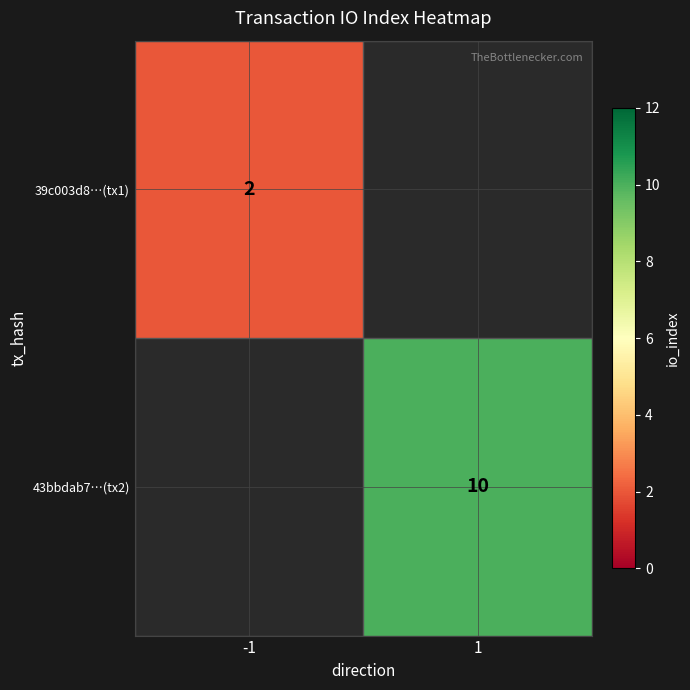

Is the value of 39c003d8…(tx1) at -1 greater than the value of 43bbdab7…(tx2) at 1?

No